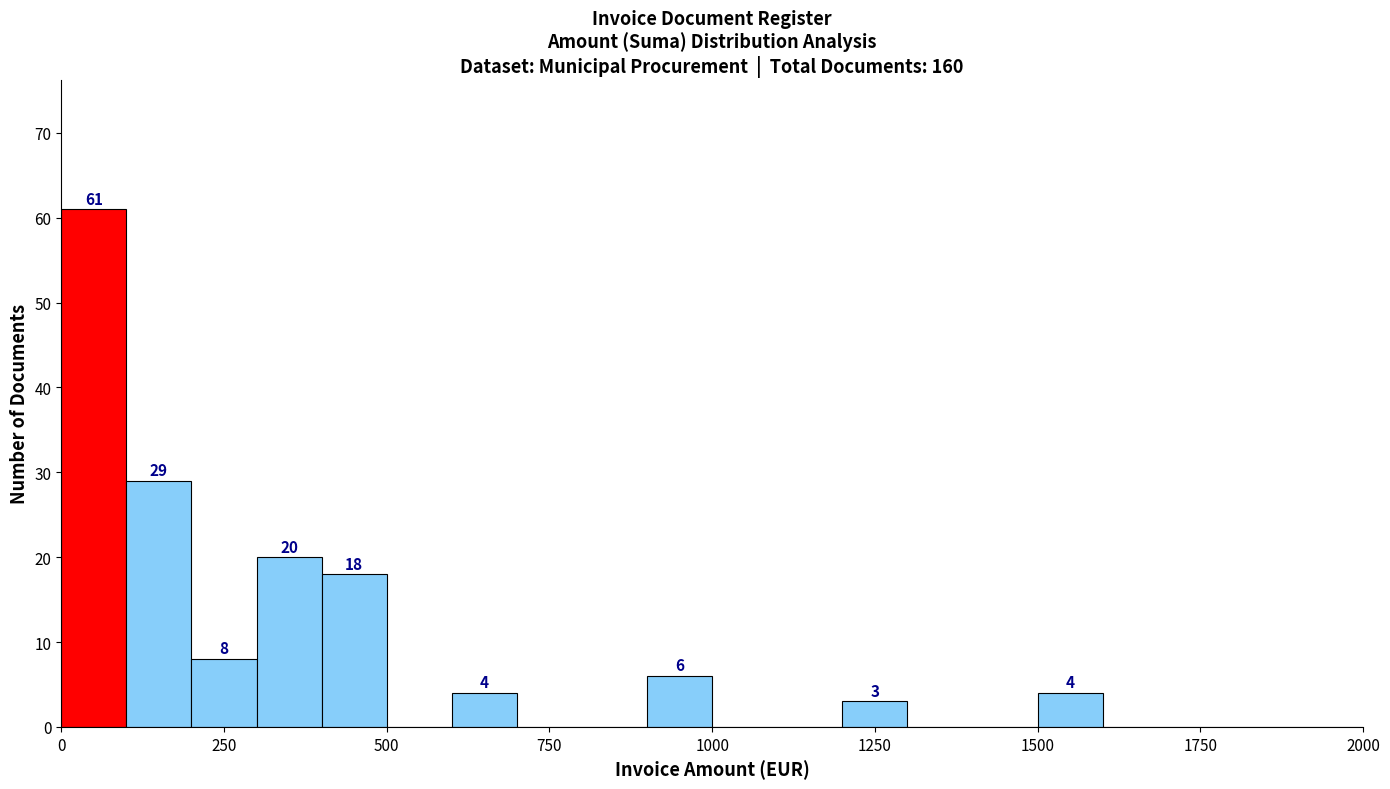

Read against the x-axis, roughly where is the centre of the tallest bar?

50